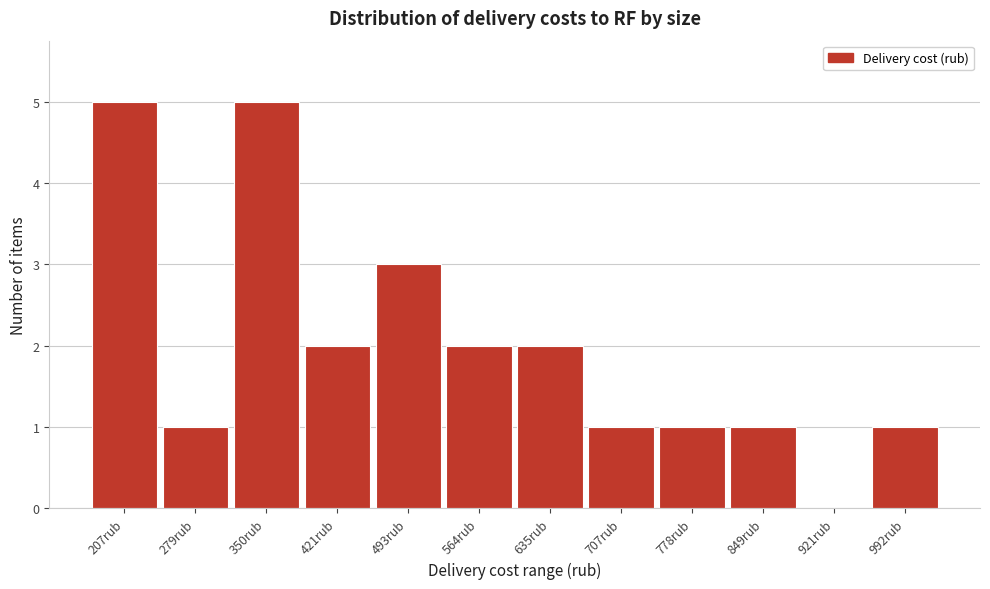

Reading left to right, what are all the values shown in this chart?

207rub=5	279rub=1	350rub=5	421rub=2	493rub=3	564rub=2	635rub=2	707rub=1	778rub=1	849rub=1	921rub=0	992rub=1